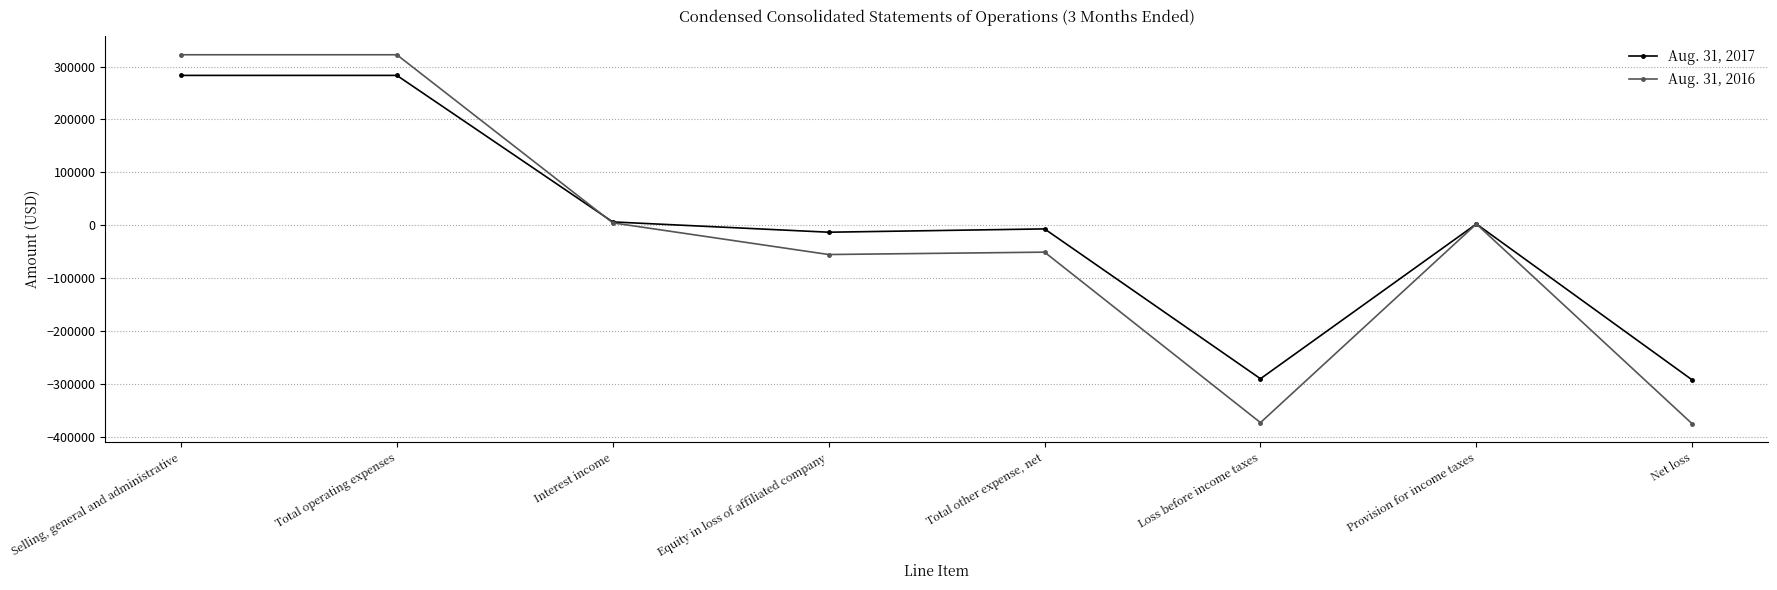

Is it true that Aug. 31, 2016 equals -55395 at Equity in loss of affiliated company?

True